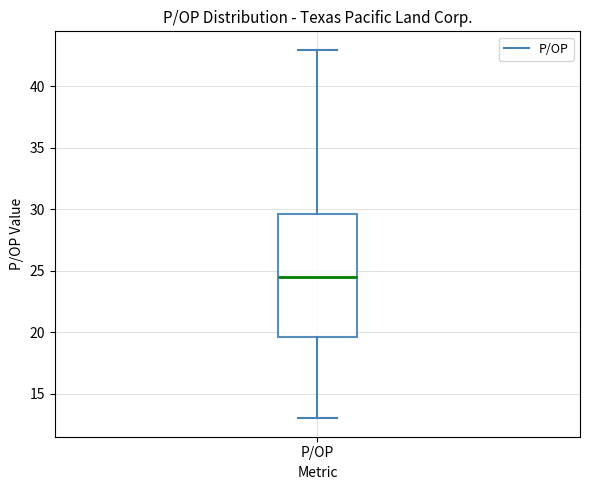

Read this box plot against the y-axis: the position of the median line, the range covered by the box, and the ends of both whiskers. The values are not printed on the chart, so give them approximately, as read against the axis.

median 24.5, box 19.5 to 29.5, whiskers 13.0 to 43.0